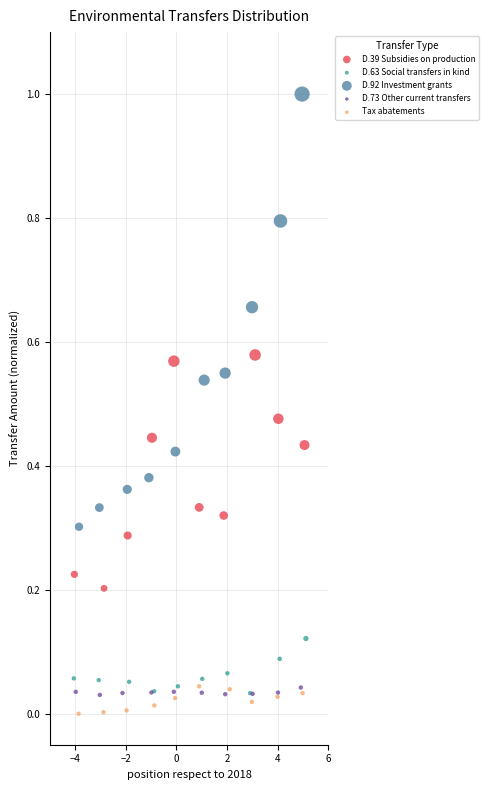

Which series has the largest Y range (max minus min)?

D.92 Investment grants